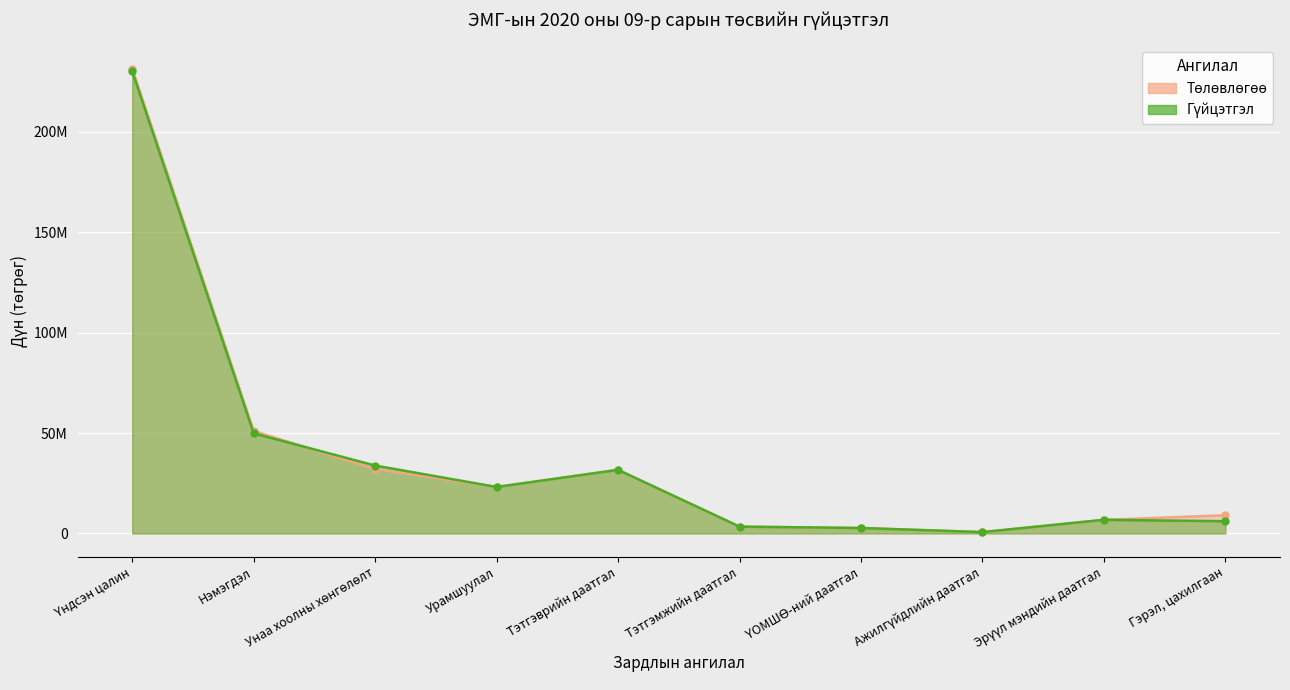

Reading right to left, what are all the values shown in this chart?

Төлөвлөгөө: Гэрэл, цахилгаан=9058500	Эрүүл мэндийн даатгал=6792600	Ажилгүйдлийн даатгал=679300	ҮОМШӨ-ний даатгал=2717000	Тэтгэмжийн даатгал=3396400	Тэтгэврийн даатгал=31670000	Урамшуулал=23141500	Унаа хоолны хөнгөлөлт=32051700	Нэмэгдэл=51024000	Үндсэн цалин=231416100
Гүйцэтгэл: Гэрэл, цахилгаан=6103021	Эрүүл мэндийн даатгал=6792600	Ажилгүйдлийн даатгал=679300	ҮОМШӨ-ний даатгал=2717000	Тэтгэмжийн даатгал=3396400	Тэтгэврийн даатгал=31670000	Урамшуулал=23141400	Унаа хоолны хөнгөлөлт=33815100	Нэмэгдэл=49837019	Үндсэн цалин=230084222